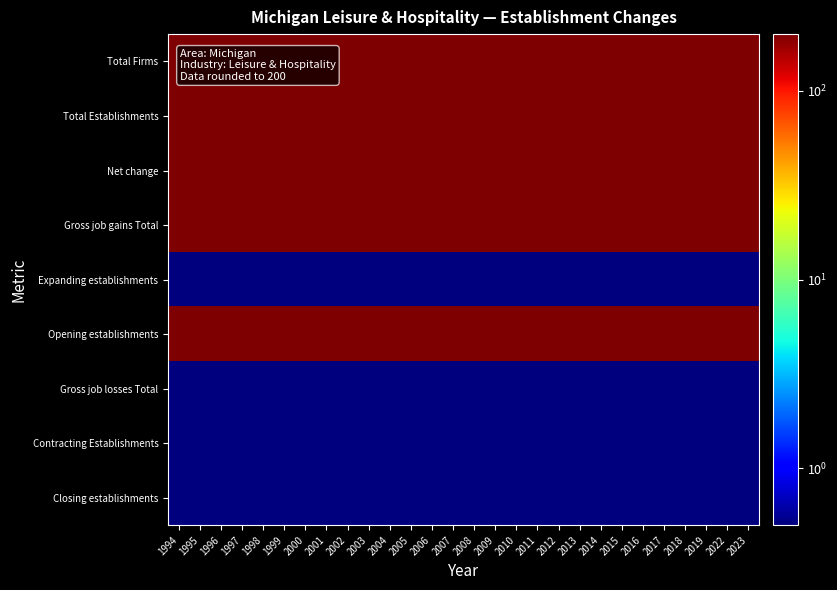

At which category is the sum across all series the highest?

1994